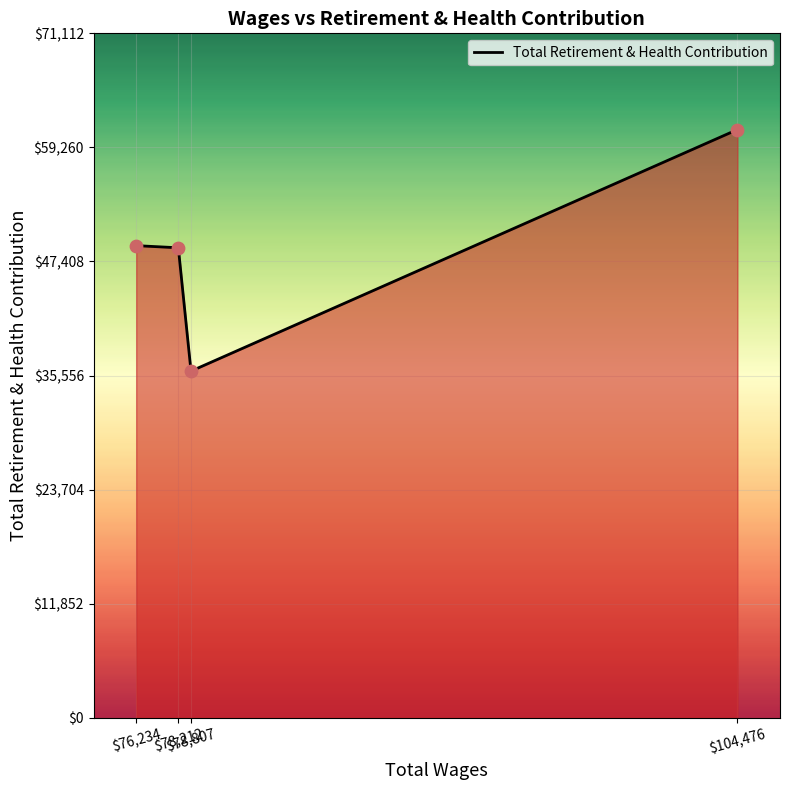

Approximately how many times larger is the value at $76,234 compared to $104,476?

0.8